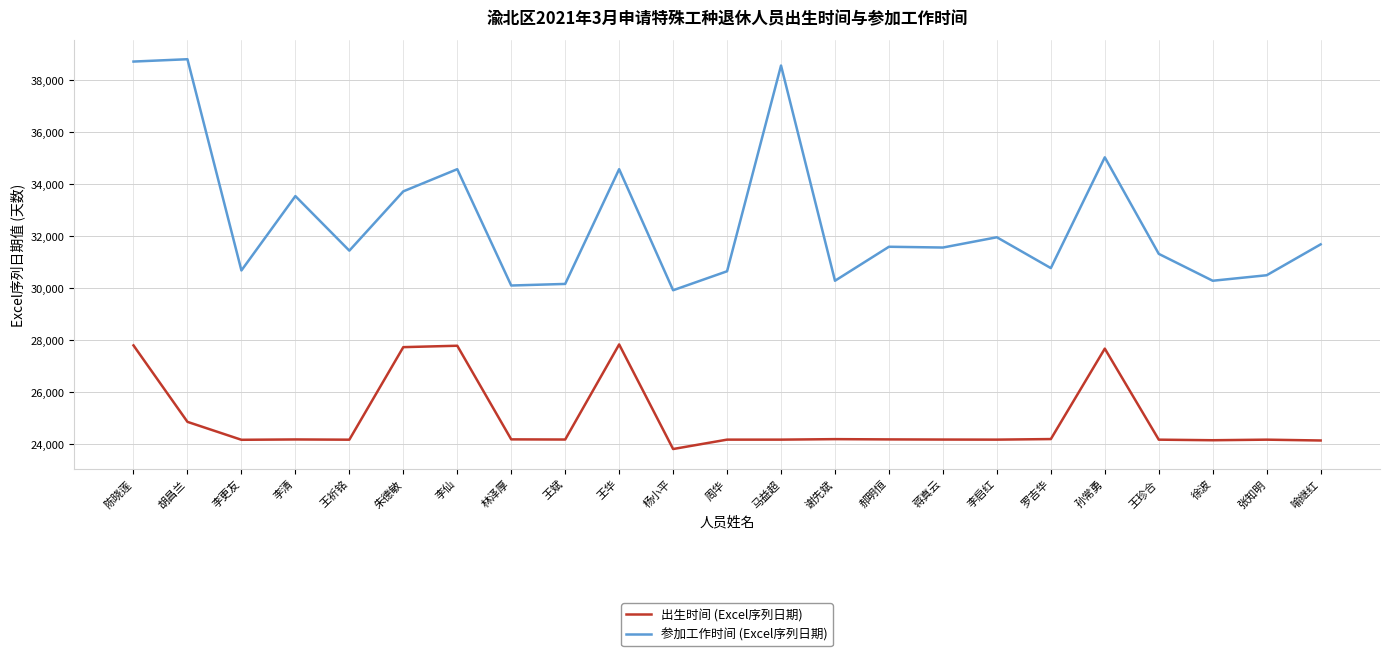

How many series are shown in this chart?

2